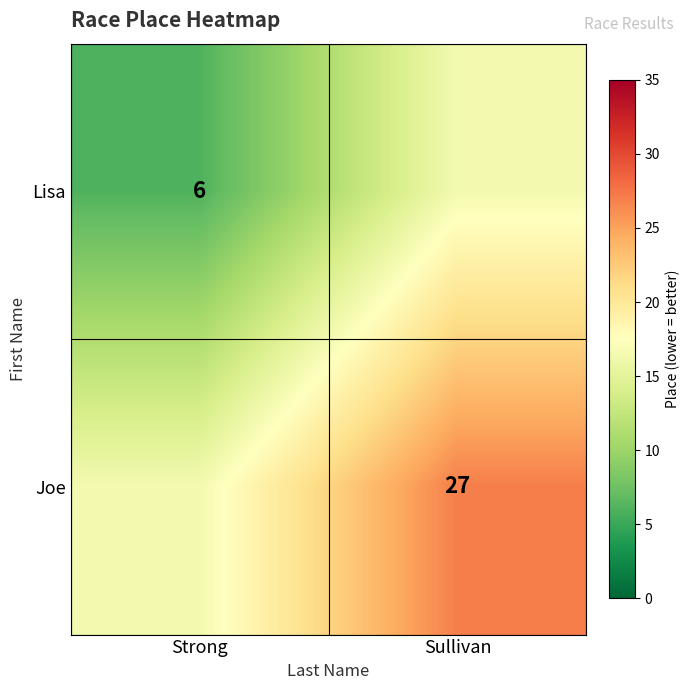

Is the value of Joe at Sullivan greater than the value of Lisa at Strong?

Yes